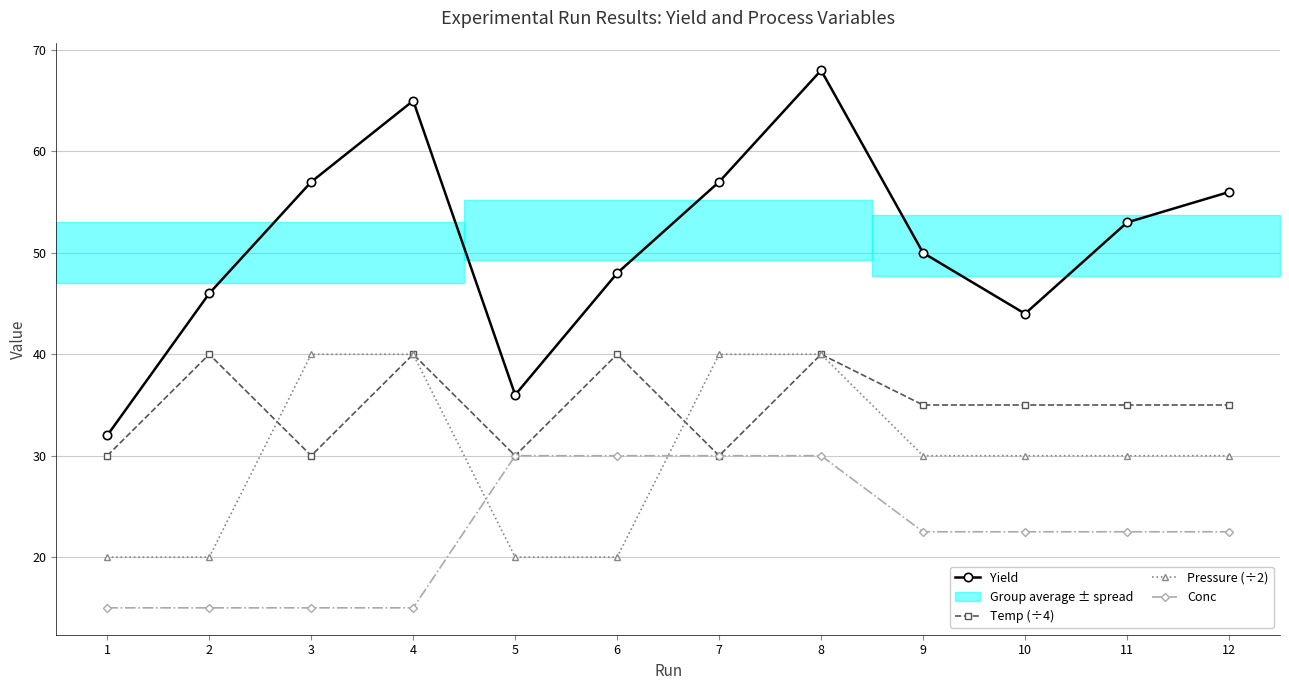

The Conc series shows 30.0 at 6. True or false?

True